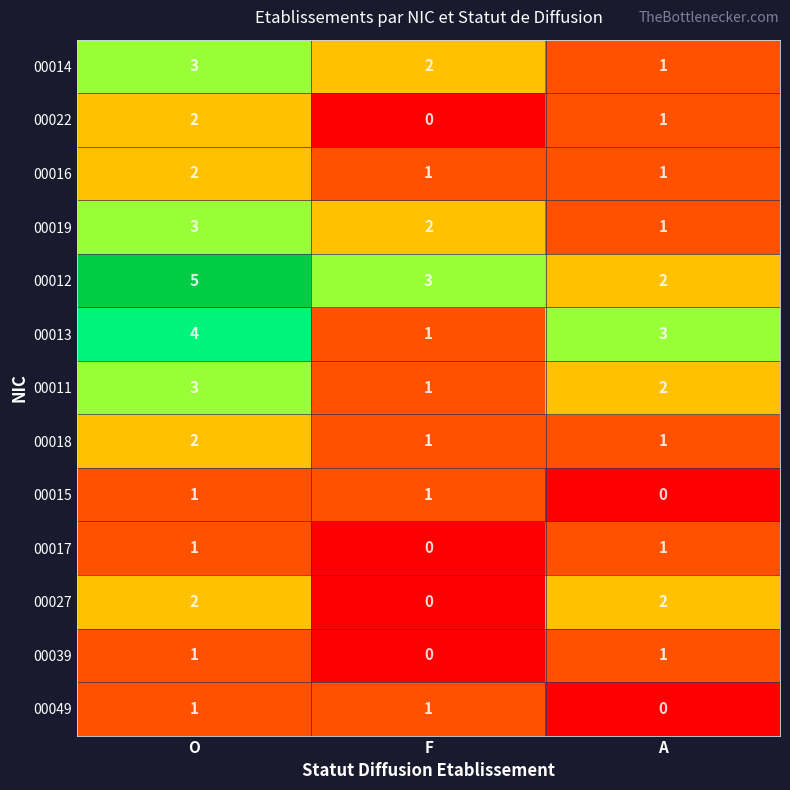

What is the sum of the 00013 values at A and F?

4